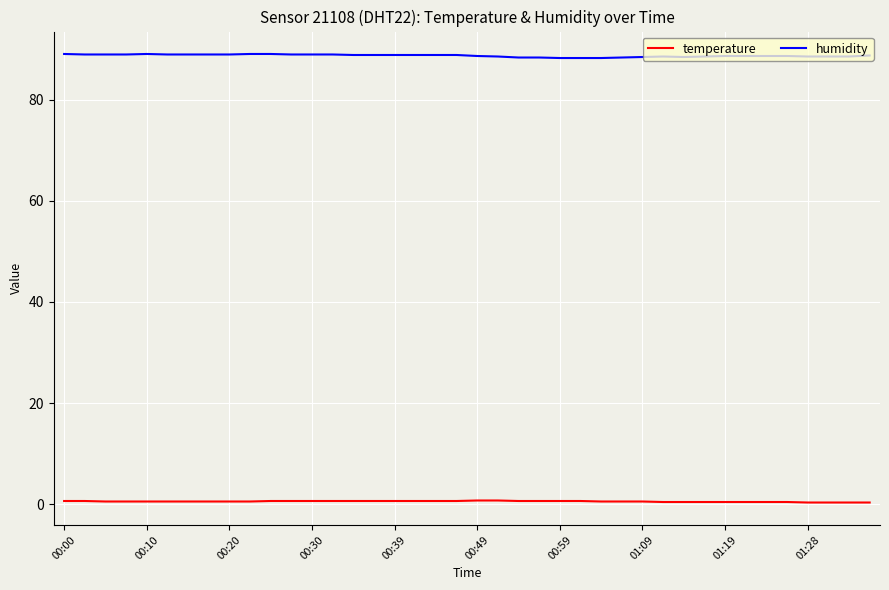

True or false: humidity and temperature cross at least once.

False